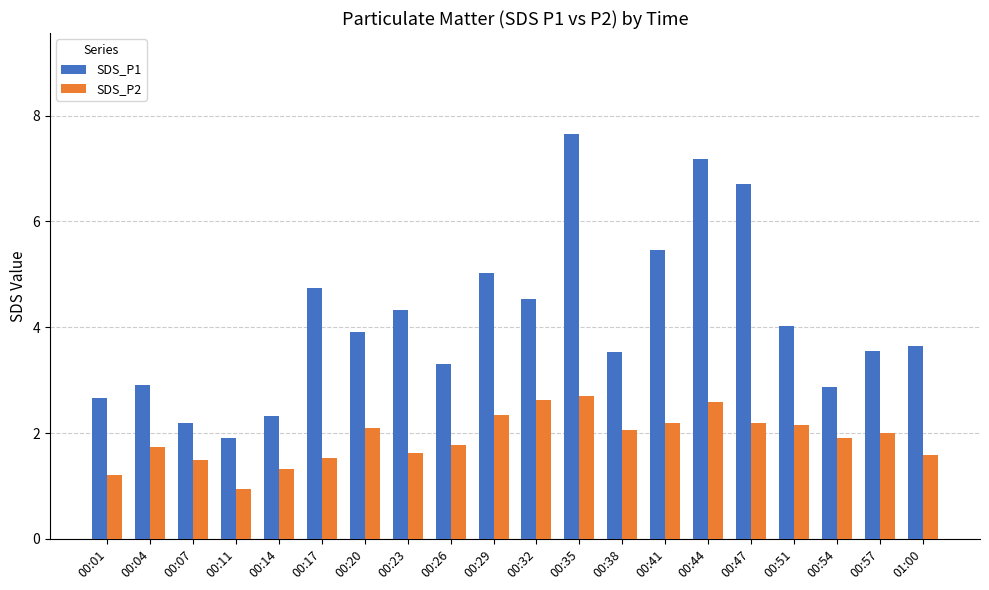

List the series in order of their peak value, highest first.

SDS_P1, SDS_P2